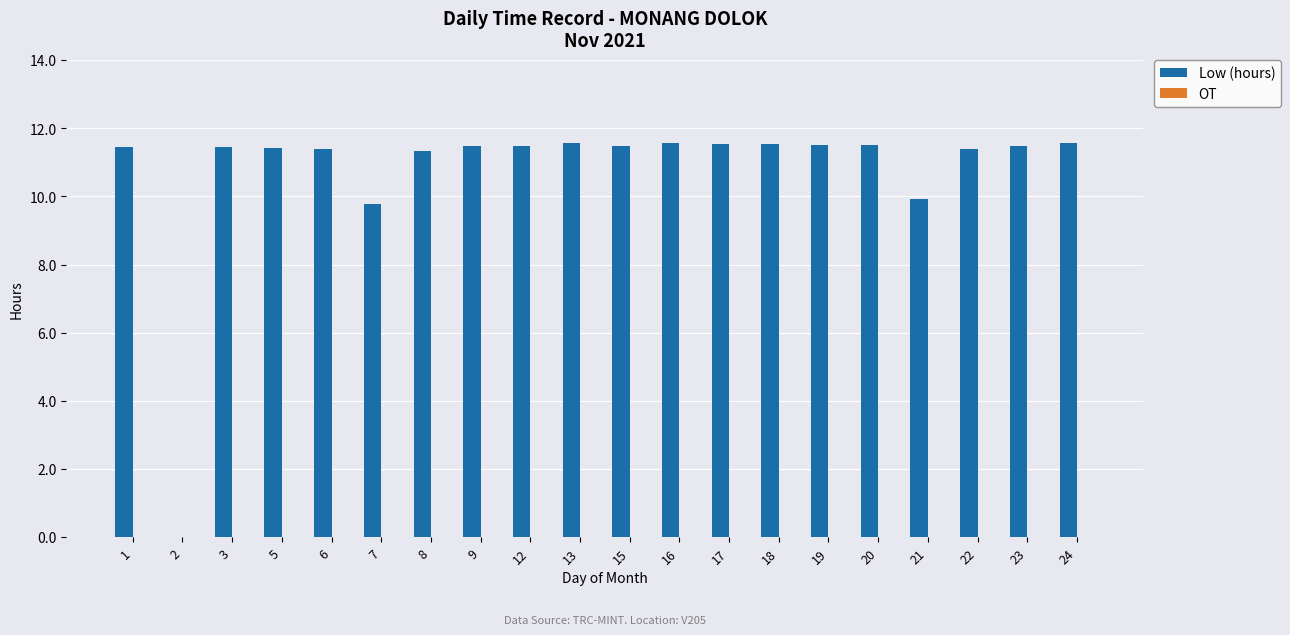

True or false: the data shows 19.7 at 20.

False